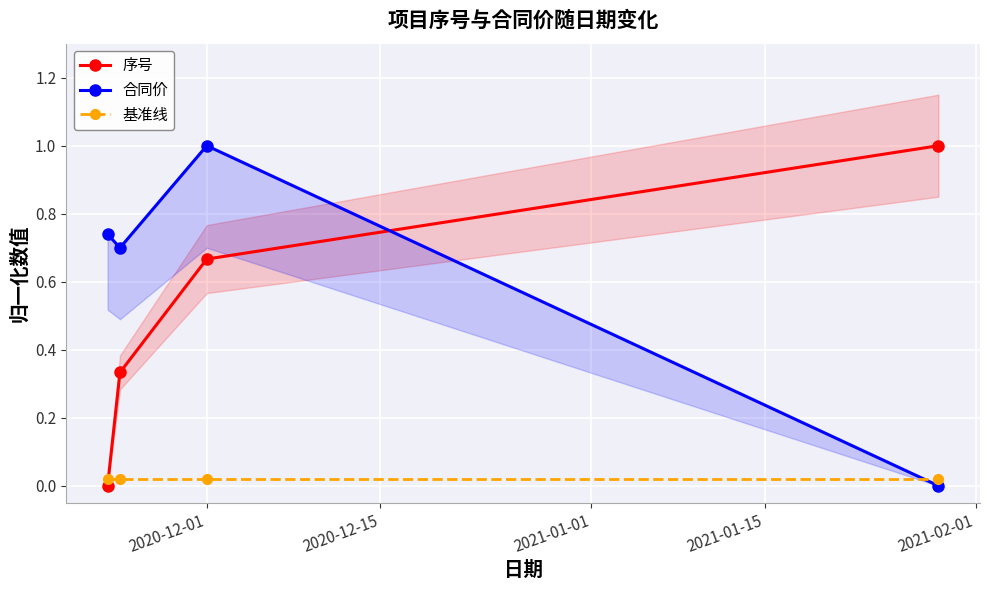

Reading right to left, extract all data points from this chart.

序号: 1.0	0.7	0.3	0.0
合同价: 0.0	1.0	0.7	0.7
基准线: 0.0	0.0	0.0	0.0